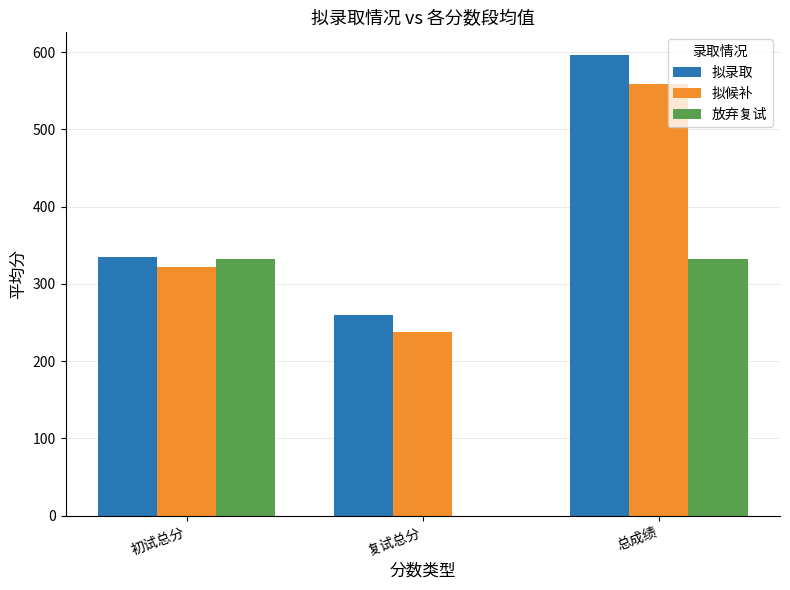

Reading right to left, extract all data points from this chart.

拟录取: 595.9	260.3	335.0
拟候补: 559.1	237.6	321.5
放弃复试: 332.5	0.0	332.5